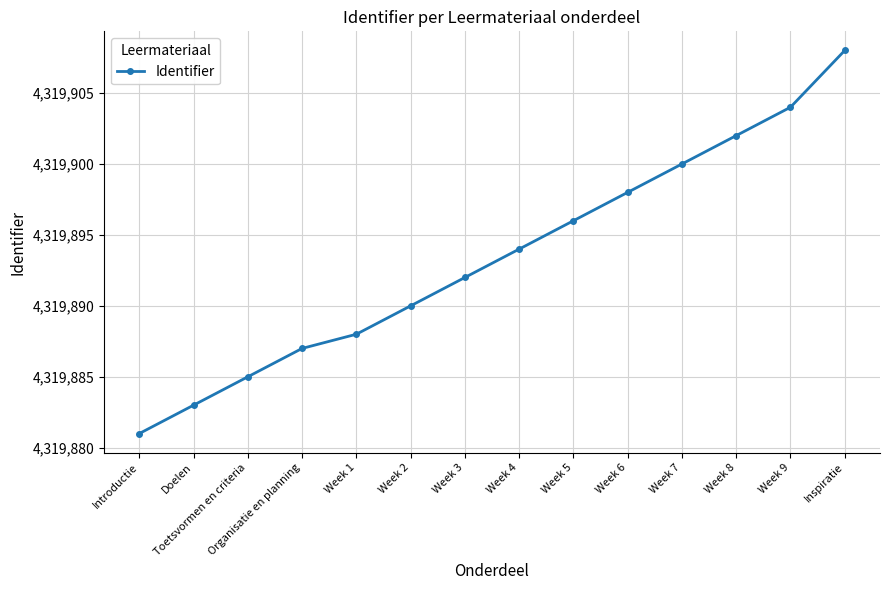

Count the number of categories in the chart.

14